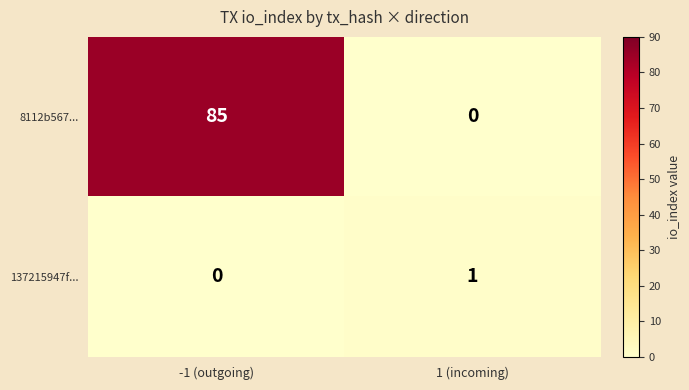

Which series has the largest range (max minus min)?

8112b567...